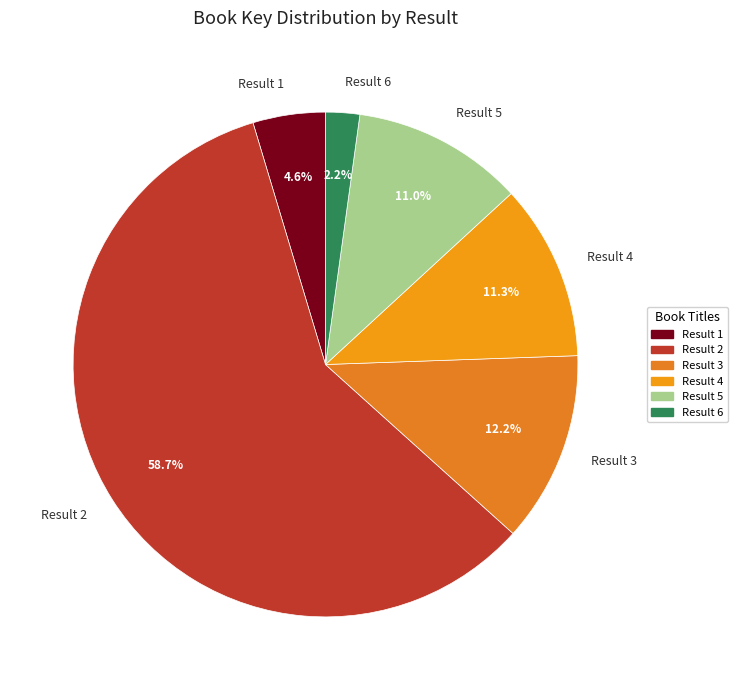

Which slice is the smallest?

Result 6